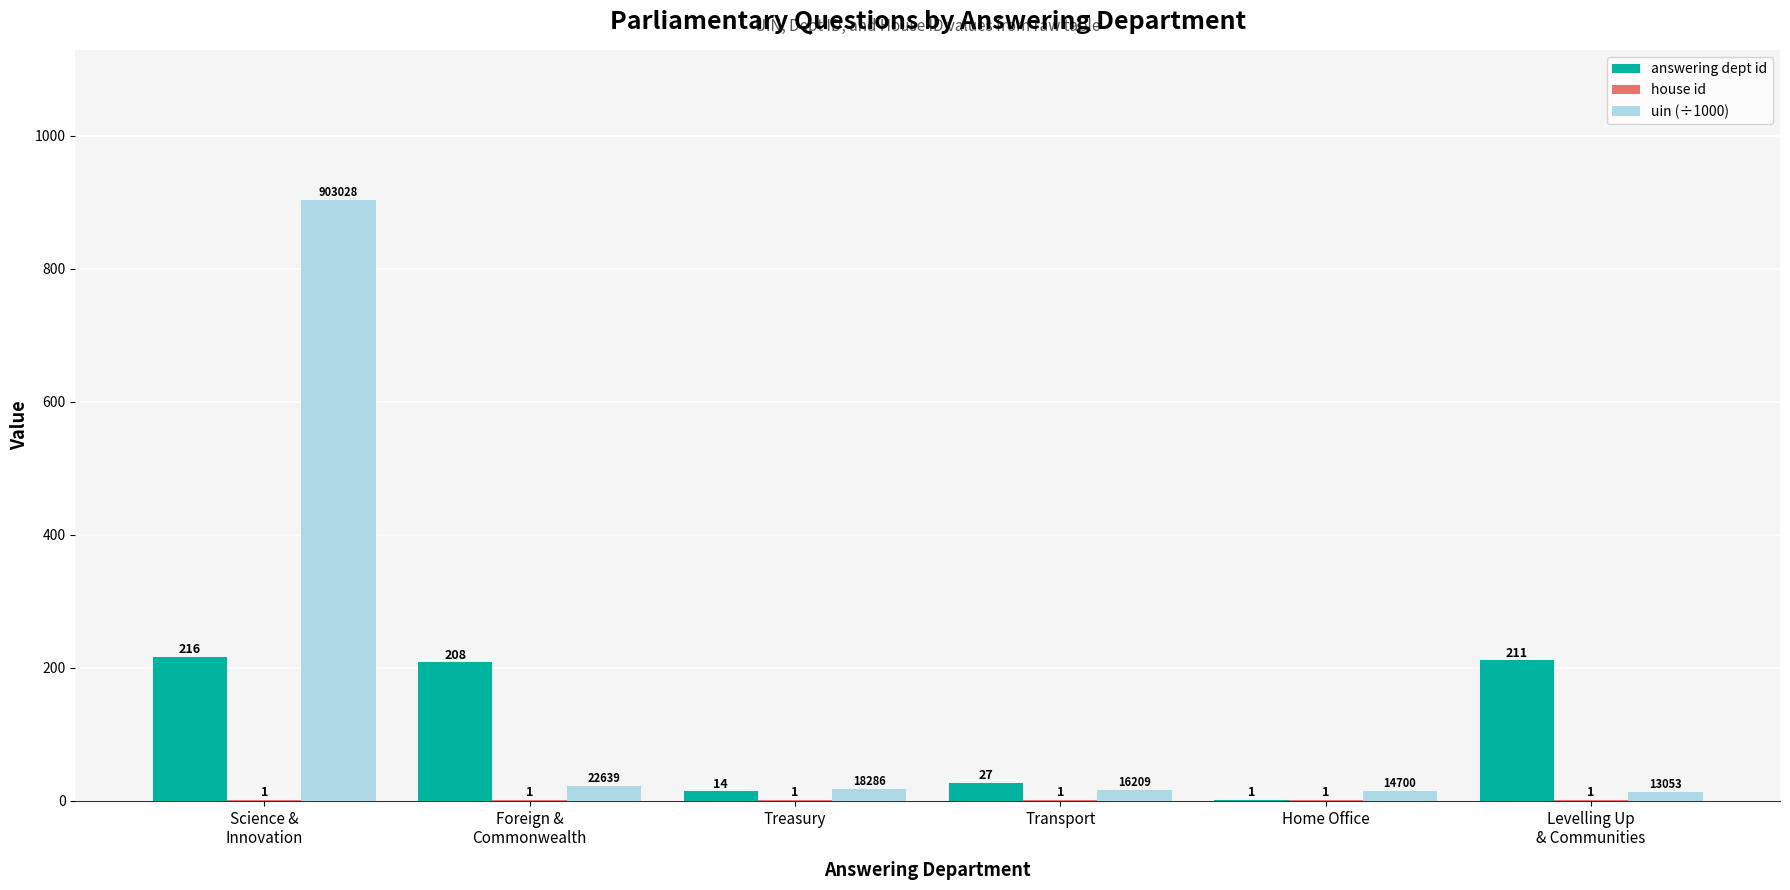

At which label is answering dept id closest to 108?

Transport